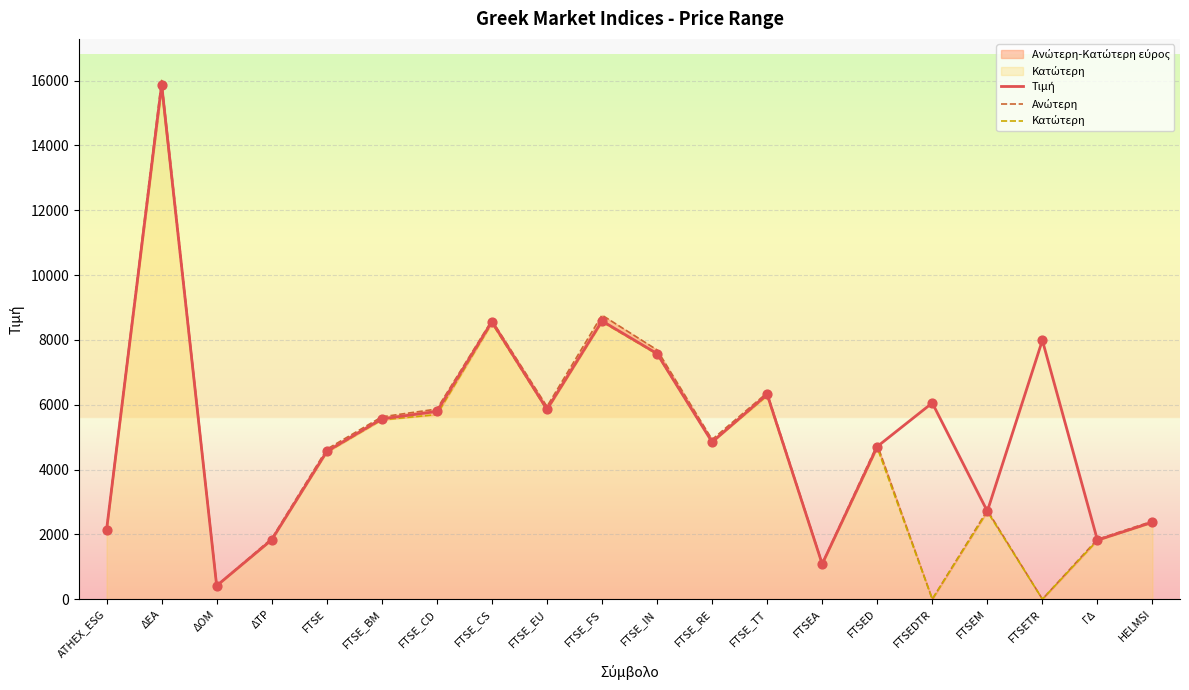

Which series has the largest total across all categories?

Τιμή